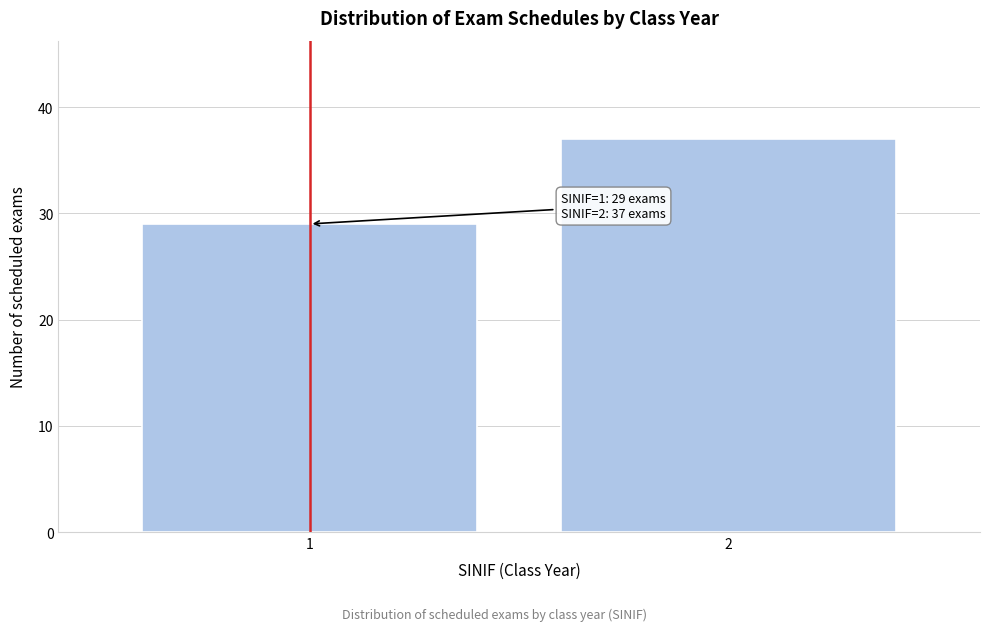

Reading left to right, list all the values displayed in this chart.

29	37